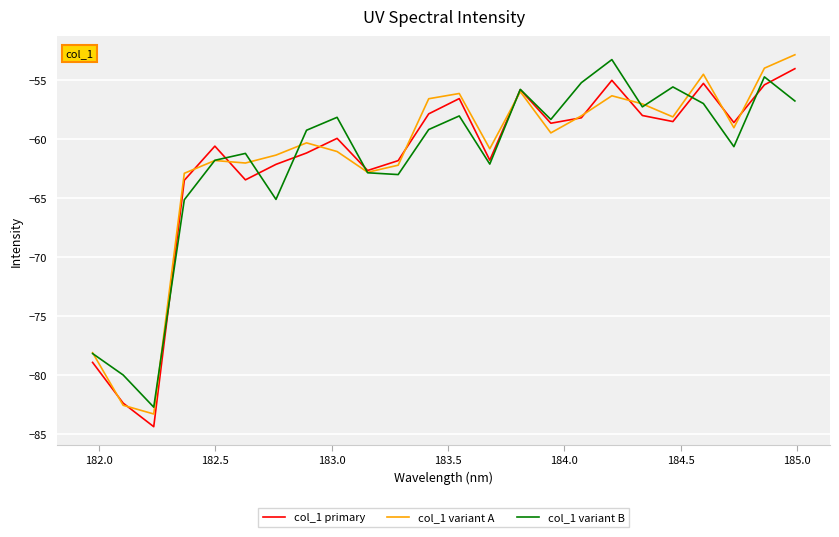

In col_1 primary, how many points are lower than both neighbors (excluding endpoints)?

7